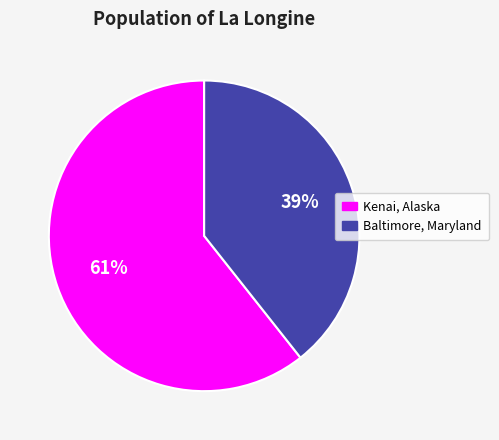

Is there any slice that represents more than half of the pie?

Yes